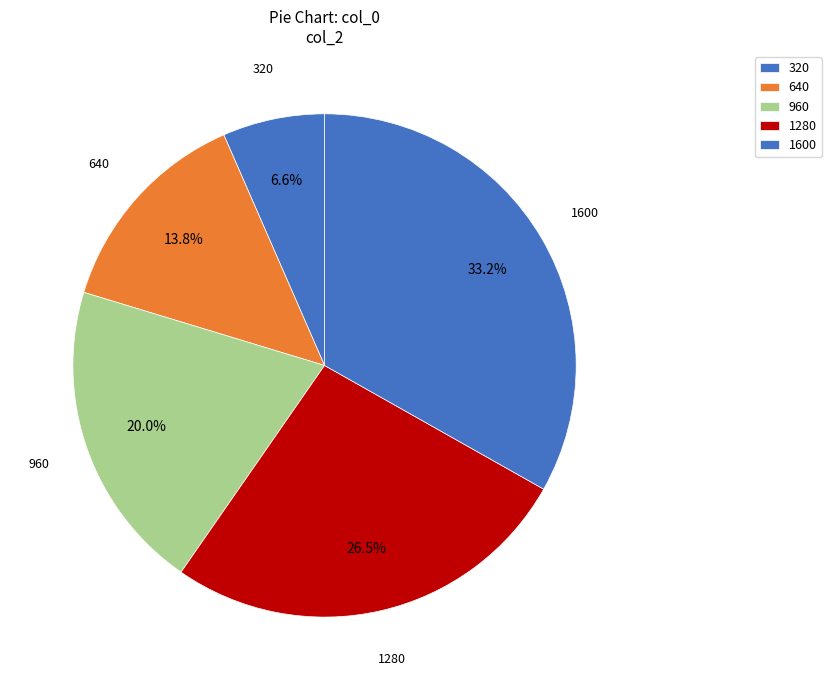

What is the smallest slice in the pie chart?

320